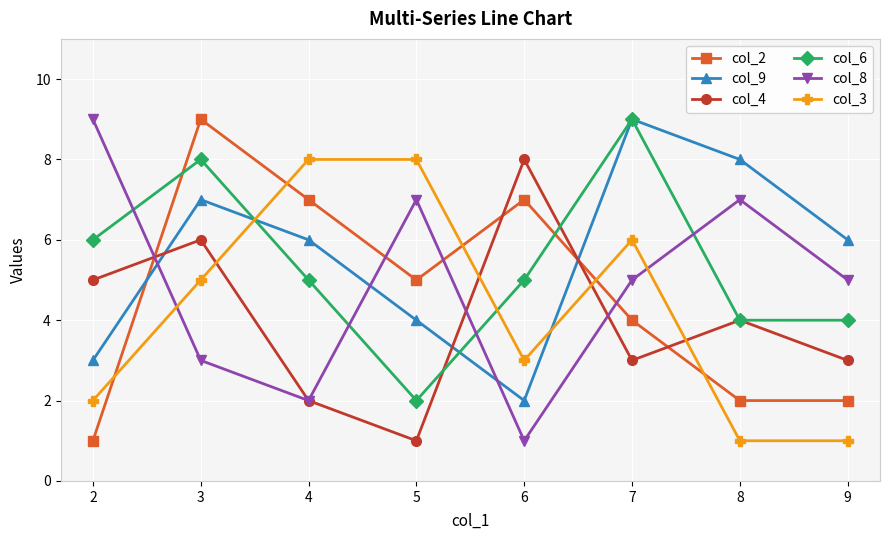

At which category is the sum across all series the highest?

3